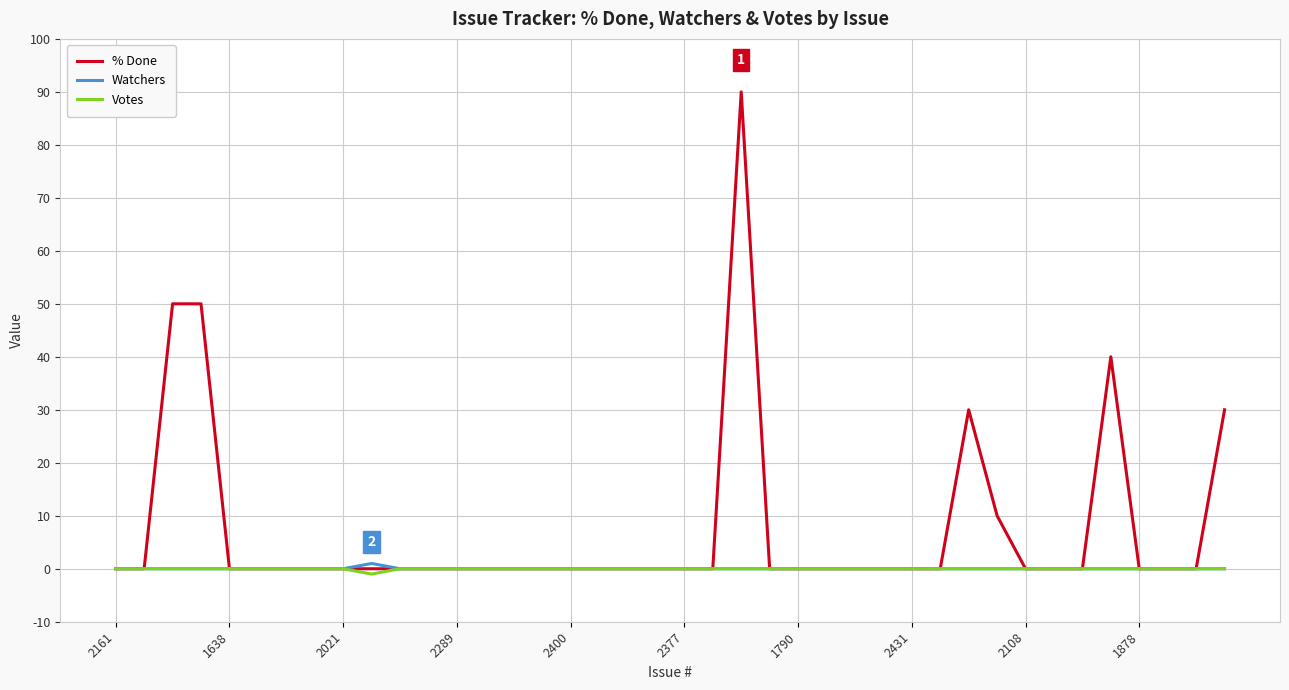

Which series has the largest total across all categories?

% Done